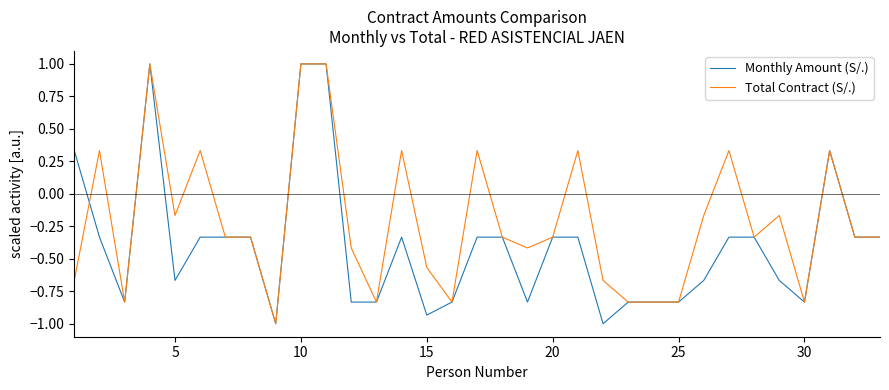

List the series in order of their overall mean, lowest first.

Monthly Amount (S/.), Total Contract (S/.)